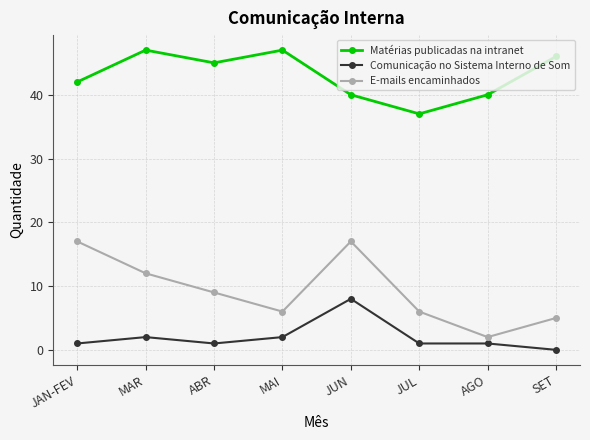

In Matérias publicadas na intranet, how many points are higher than both neighbors (excluding endpoints)?

2